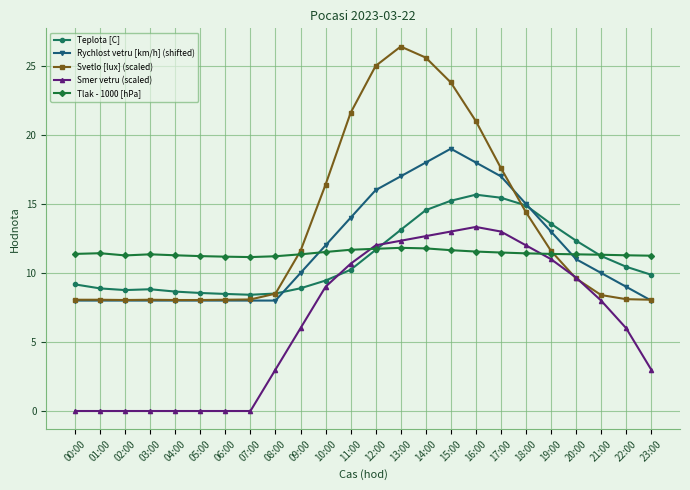

At 11:00, list the series in order from smallest to largest.

Teplota [C], Smer vetru (scaled), Tlak - 1000 [hPa], Rychlost vetru [km/h] (shifted), Svetlo [lux] (scaled)